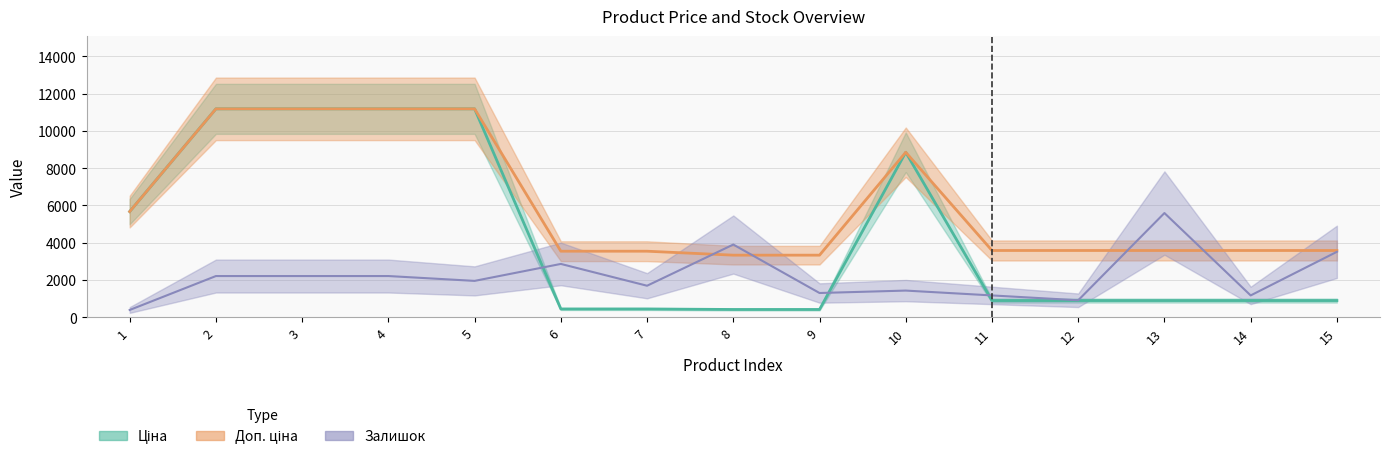

What is the smallest value displayed?

390.3